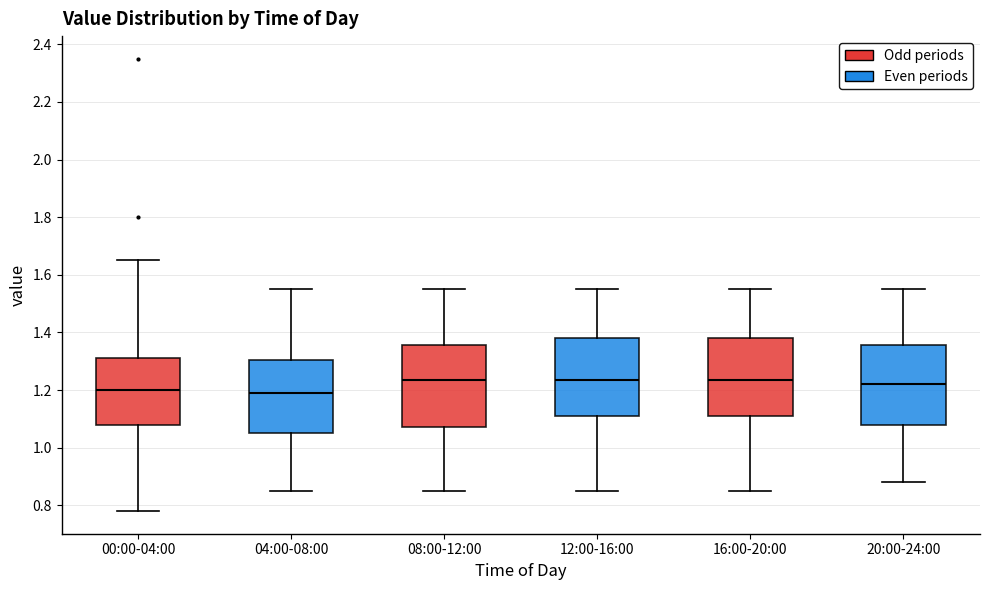

Reading left to right, transcribe this box plot: for each box, give where its median line is, the range the box spans, and where its two whiskers end, as read against the y-axis. The values are not printed on the chart, so give them approximately, as read against the axis.

00:00-04:00: median 1.20, box 1.08 to 1.32, whiskers 0.78 to 1.66
04:00-08:00: median 1.20, box 1.06 to 1.30, whiskers 0.86 to 1.56
08:00-12:00: median 1.24, box 1.08 to 1.36, whiskers 0.86 to 1.56
12:00-16:00: median 1.24, box 1.12 to 1.38, whiskers 0.86 to 1.56
16:00-20:00: median 1.24, box 1.12 to 1.38, whiskers 0.86 to 1.56
20:00-24:00: median 1.22, box 1.08 to 1.36, whiskers 0.88 to 1.56